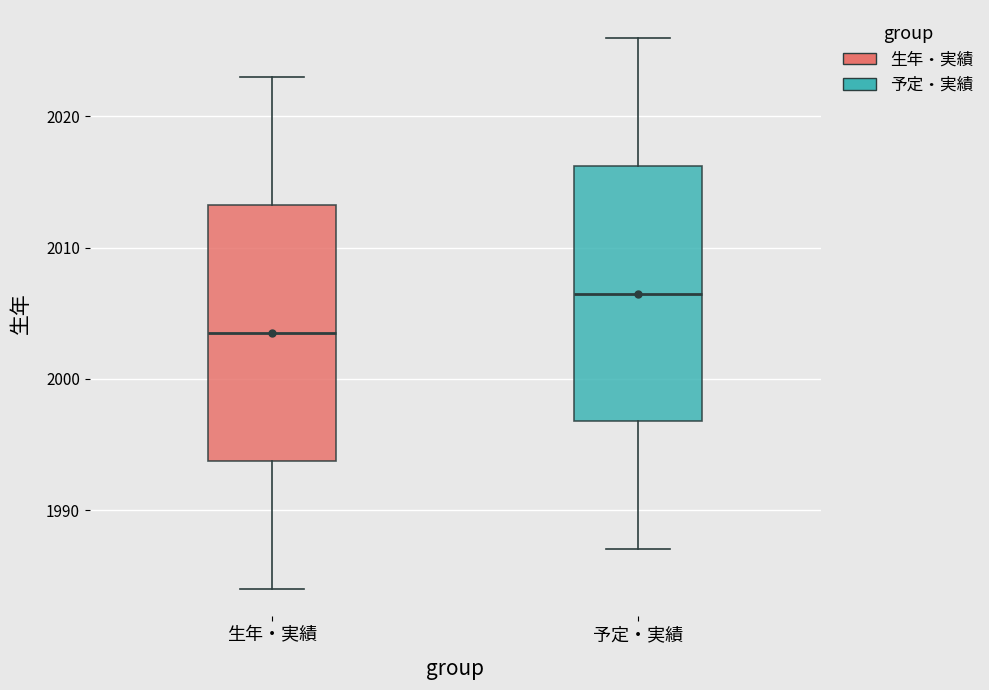

Reading left to right, read every box against the y-axis: the position of its median line, the range the box covers, and the ends of its whiskers. The values are not printed on the chart, so give them approximately, as read against the axis.

生年・実績: median 2004, box 1994 to 2013, whiskers 1984 to 2023
予定・実績: median 2007, box 1997 to 2016, whiskers 1987 to 2026